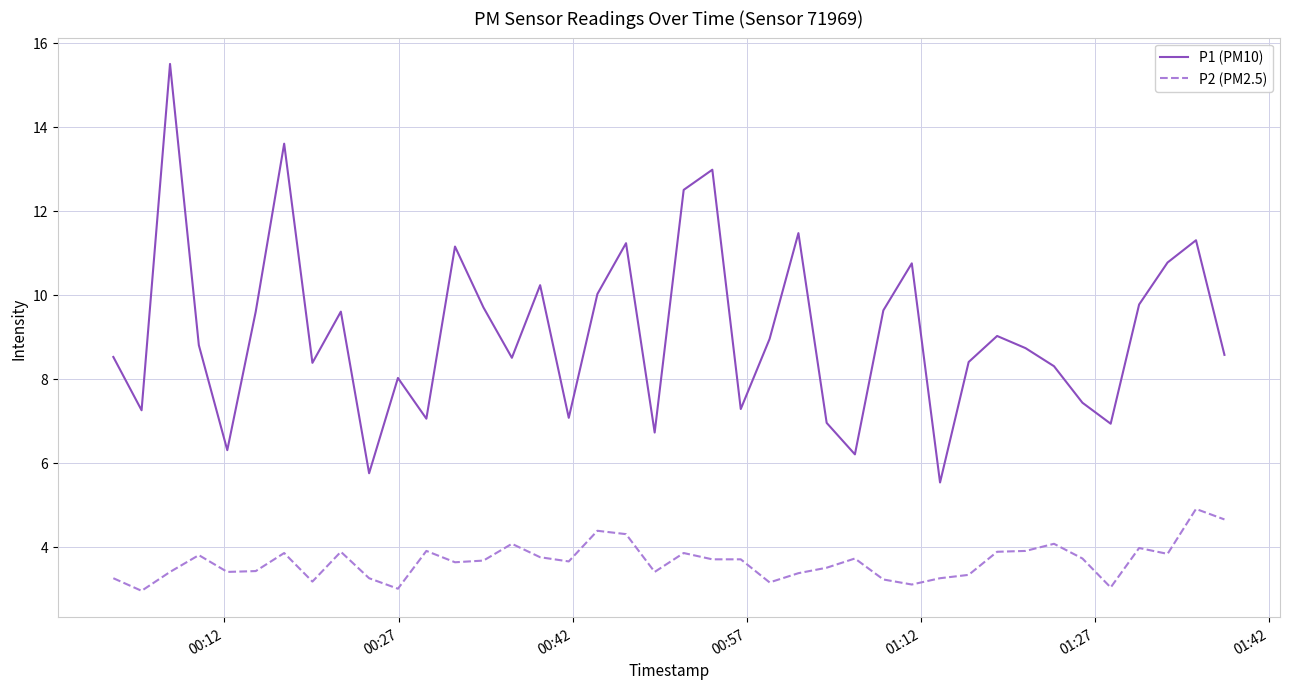

How many lines are shown in the chart?

2